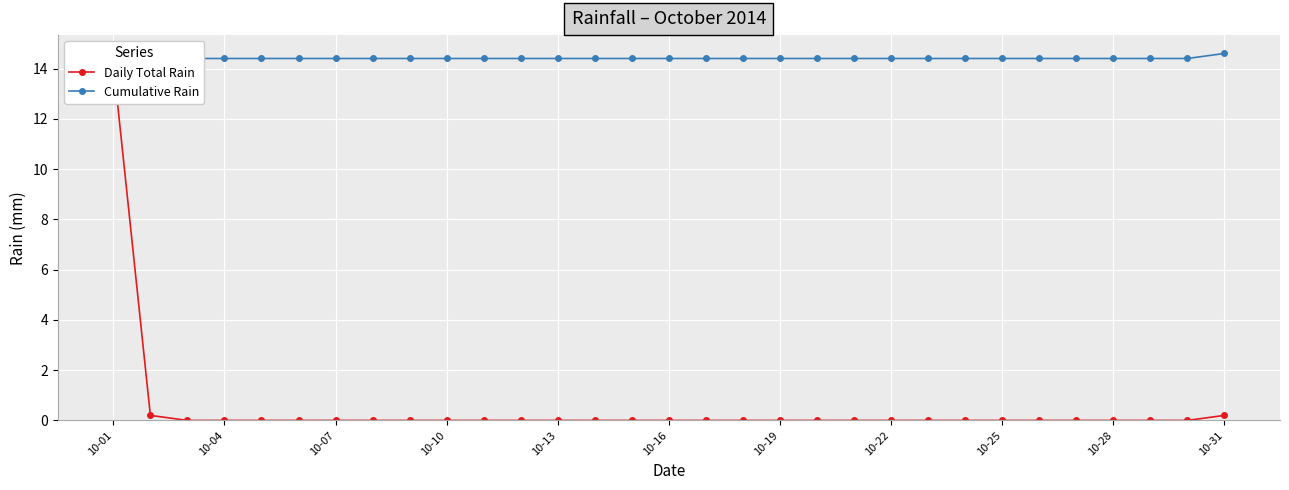

The Cumulative Rain series shows 14.4 at 10-22. True or false?

True